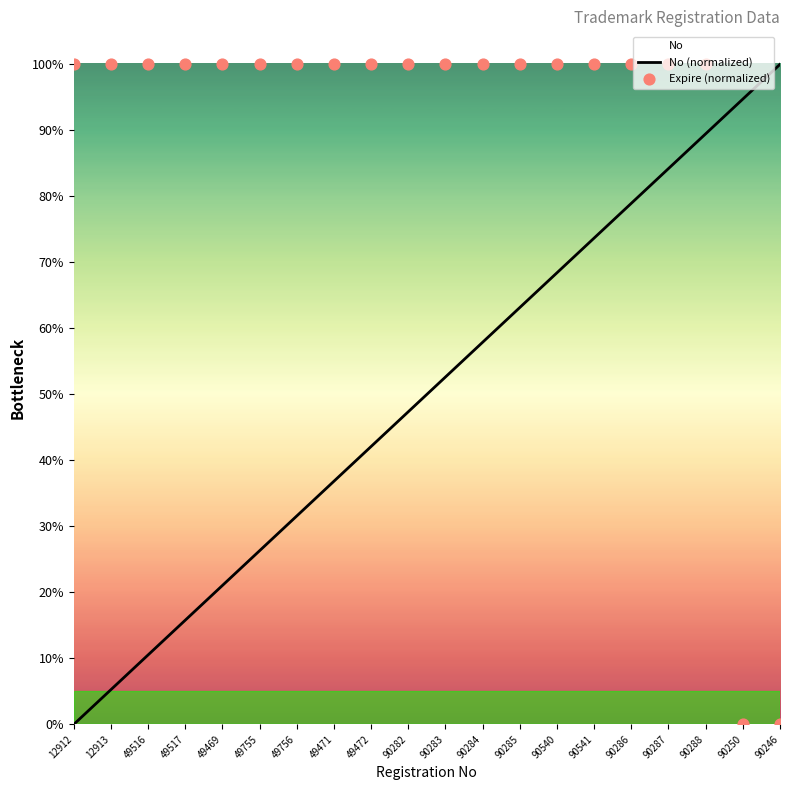

Which series has the largest total across all categories?

Expire (normalized)